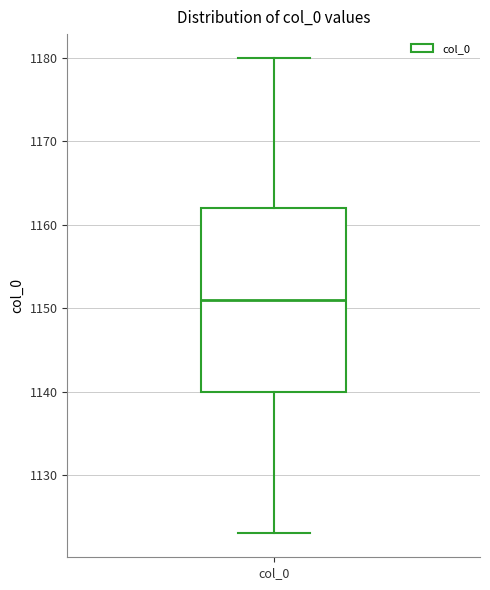

Read this box plot against the y-axis: the position of the median line, the range covered by the box, and the ends of both whiskers. The values are not printed on the chart, so give them approximately, as read against the axis.

median 1151, box 1140 to 1162, whiskers 1123 to 1180